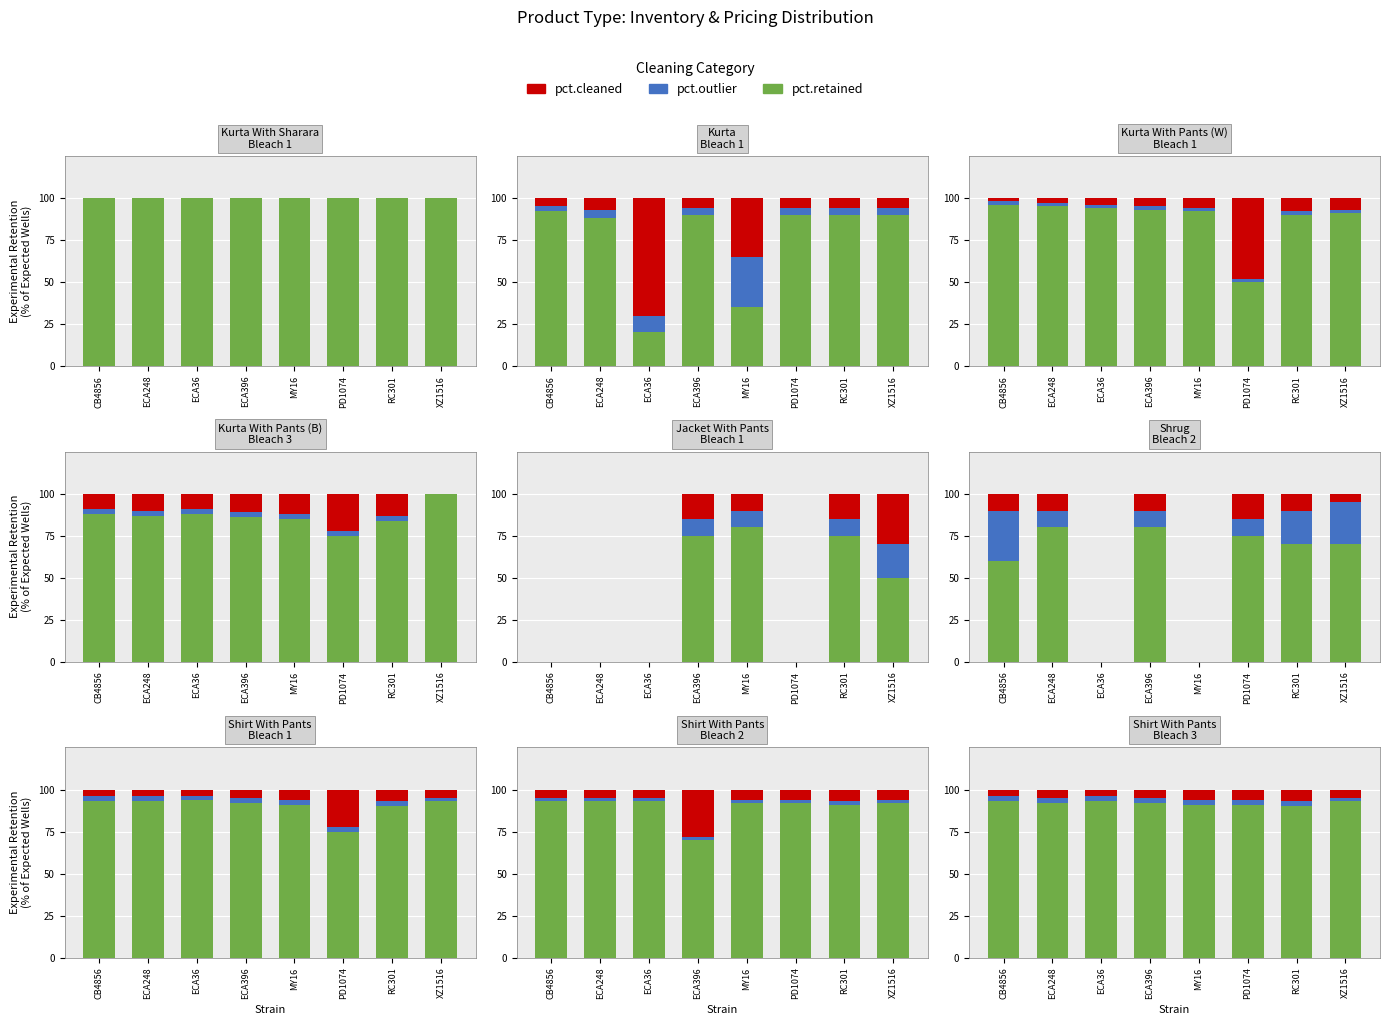

What are all the series names shown in the legend?

pct.retained, pct.outlier, pct.cleaned